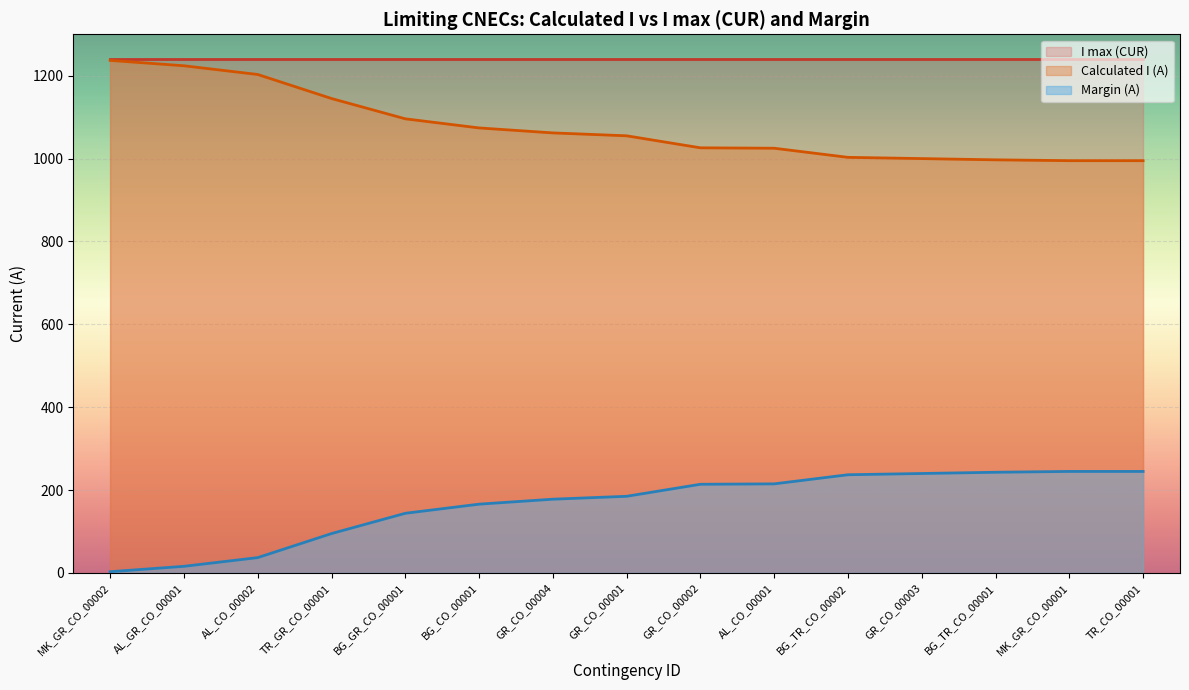

What is the change in value from GR_CO_00004 to AL_CO_00001?

-37